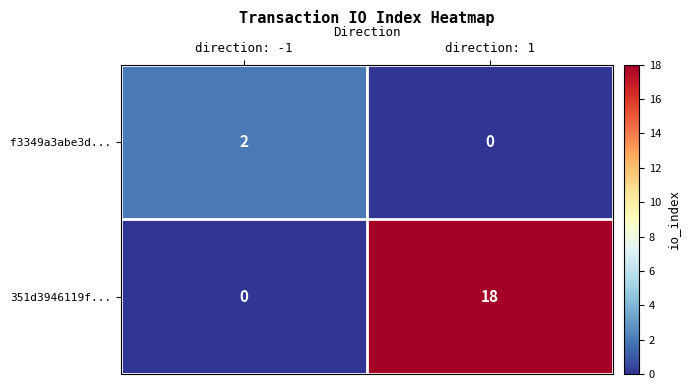

At how many categories does at least one series exceed 7?

1